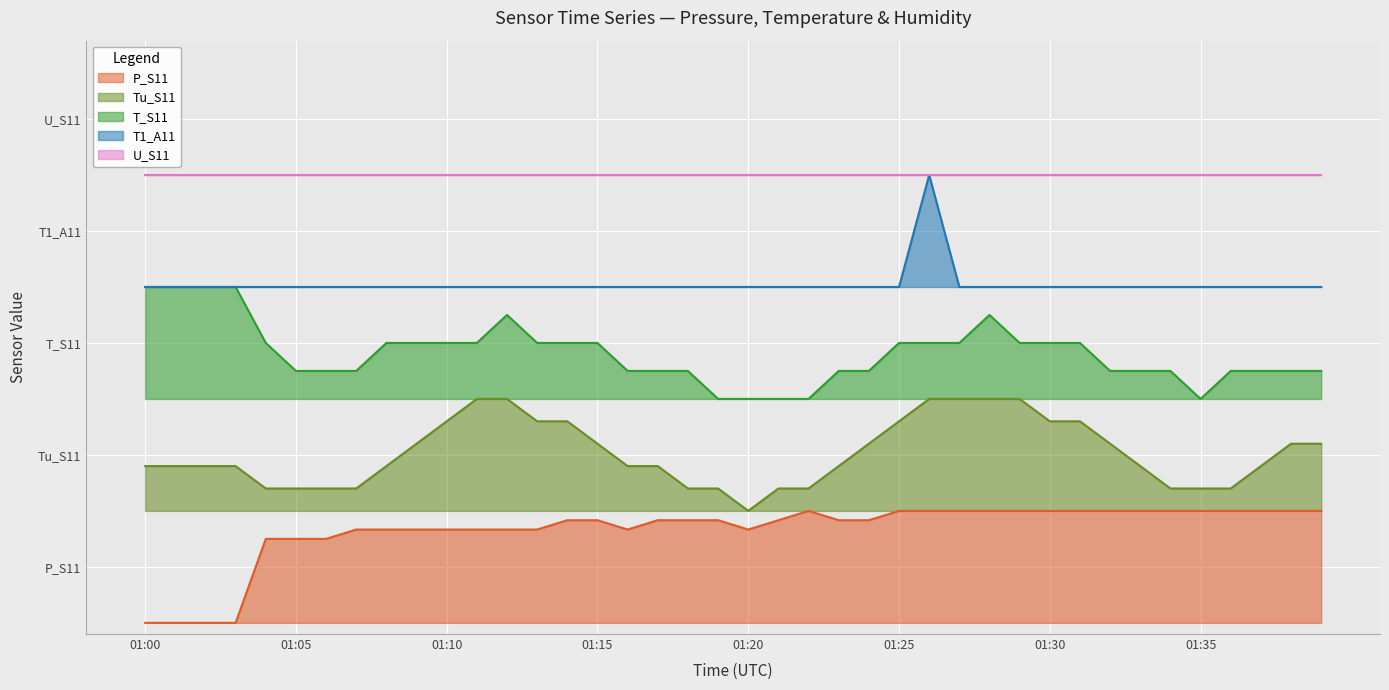

The T1_A11 series shows 5.8 at 01:26. True or false?

False